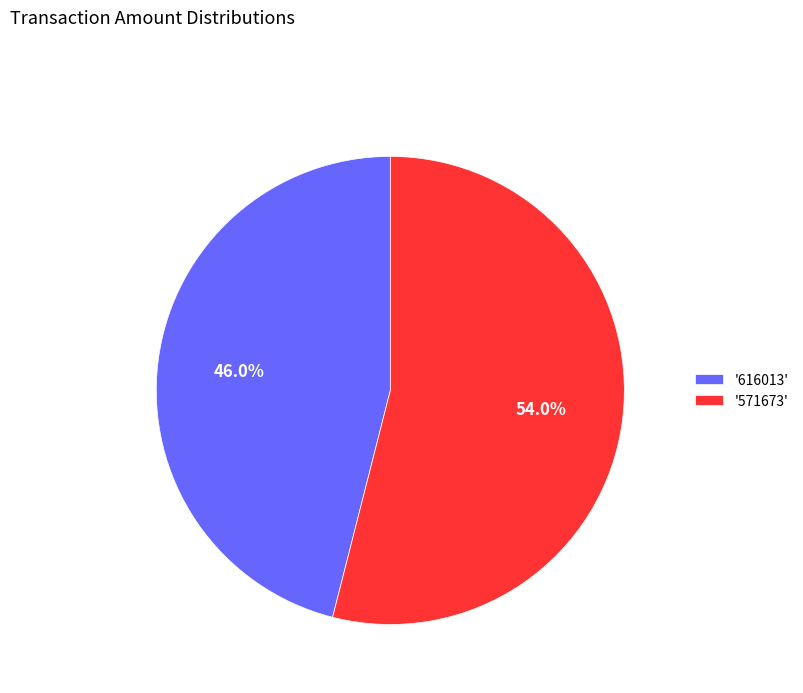

Is there any slice that represents more than half of the pie?

Yes